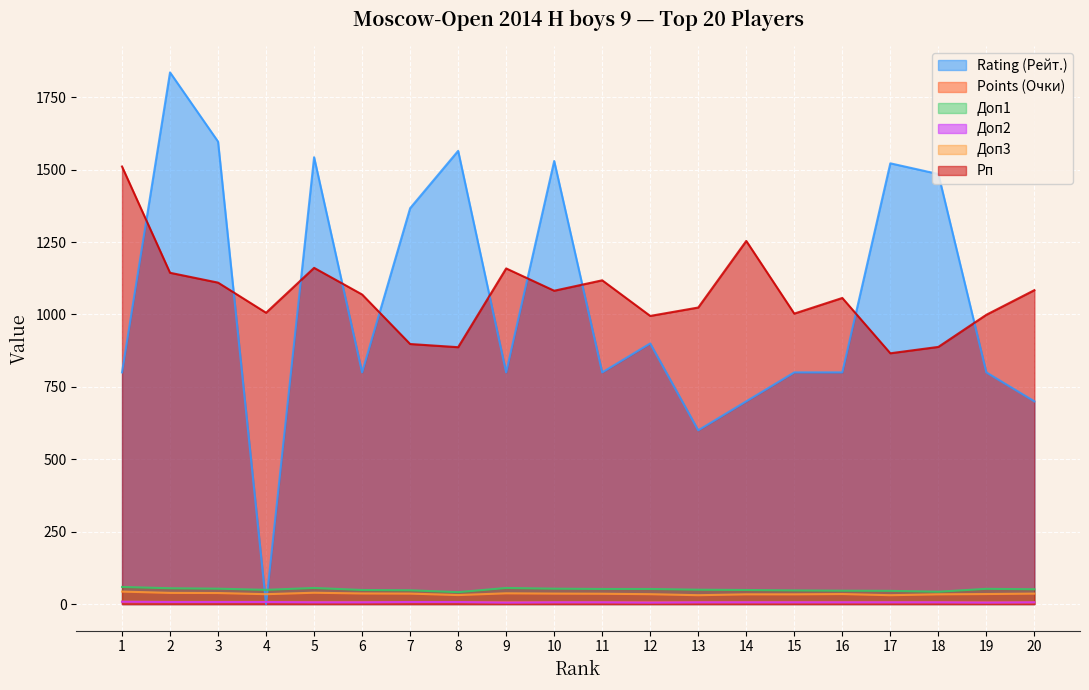

Where is Доп3 nearest to the value 36?

7